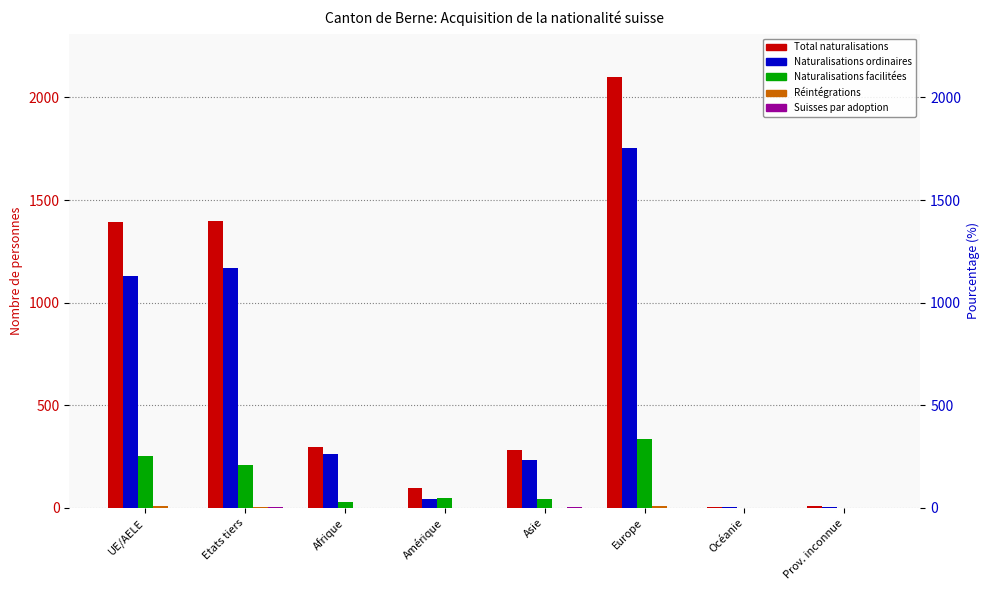

What is the label of the 4th bar from the left?

Amérique